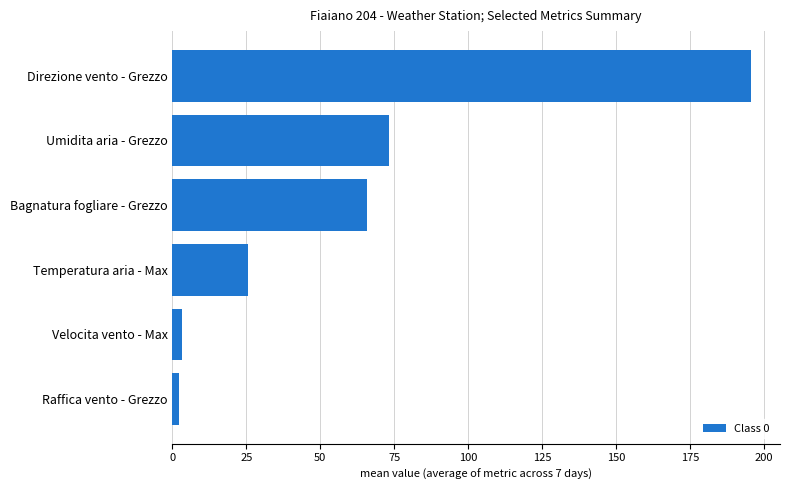

How many bars are there in total?

6